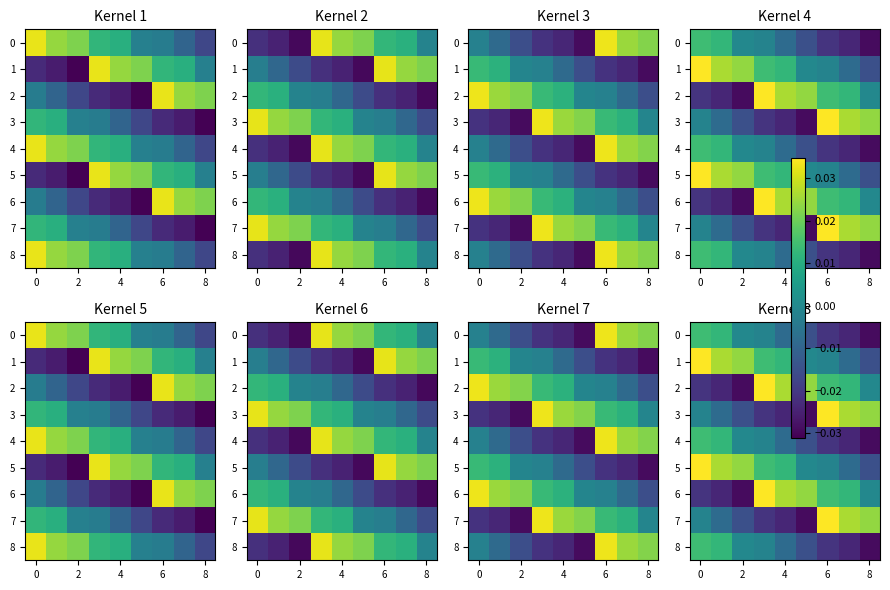

How many values in the 5 series are below 0?

4